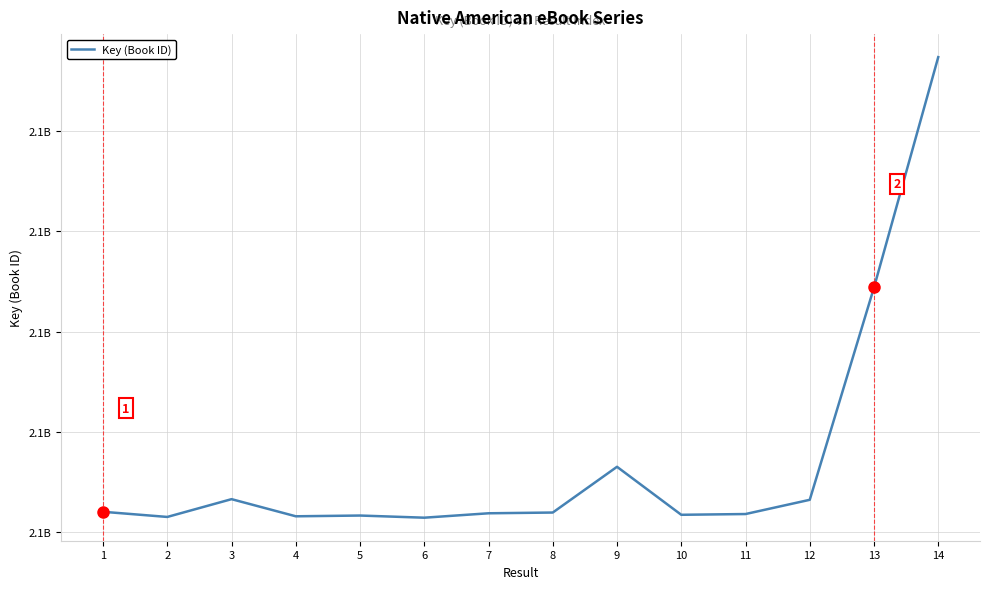

List the labels in order of value, largest first.

14, 13, 9, 3, 12, 1, 8, 7, 11, 10, 5, 4, 2, 6